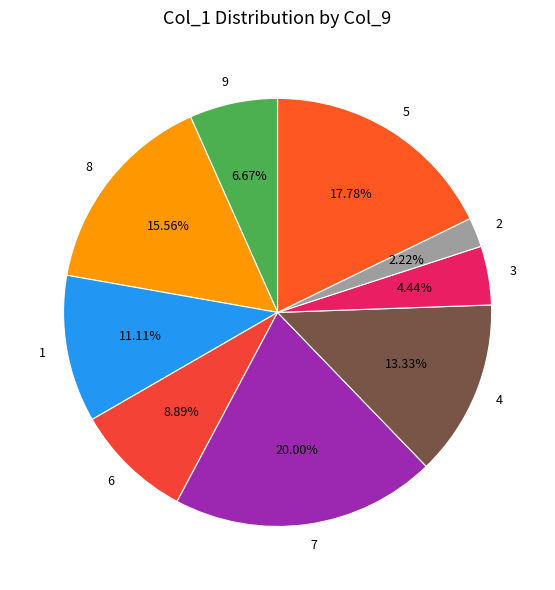

How many slices are in this pie chart?

9